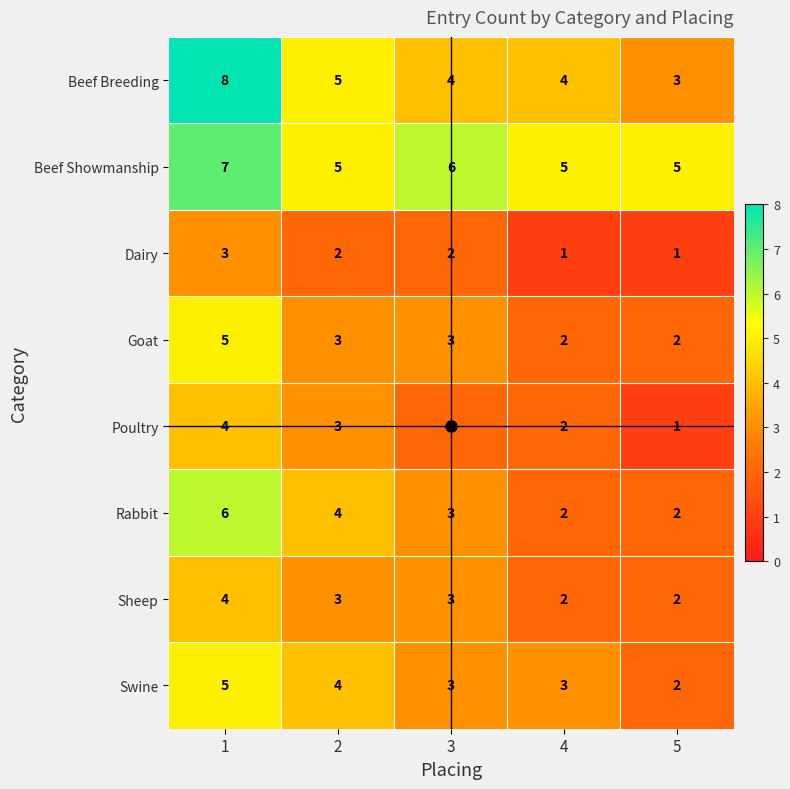

What is the difference between the highest and lowest values at 2?

3